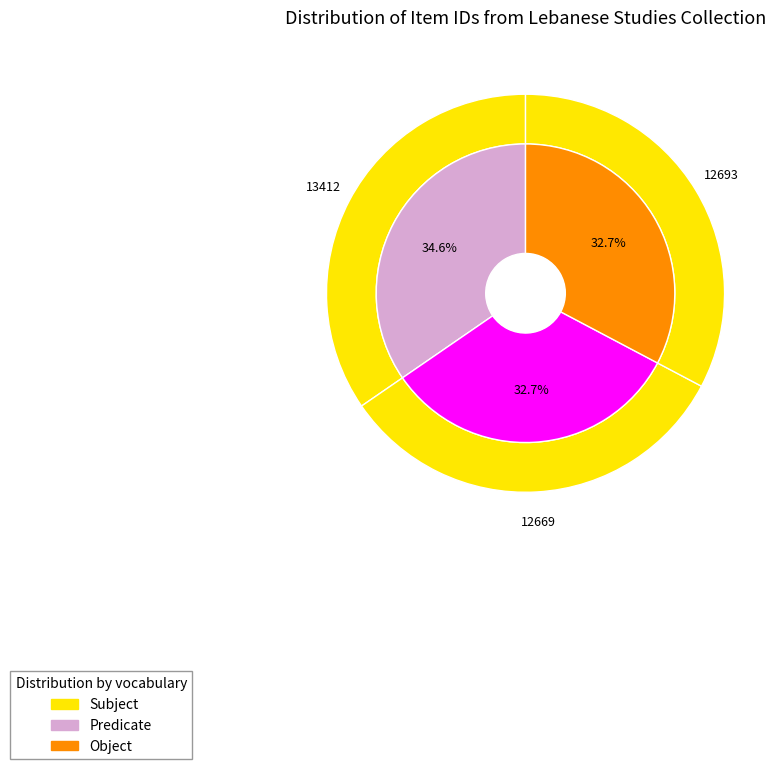

Which series changed the most between Item 12669 and Item 12693?

Subject